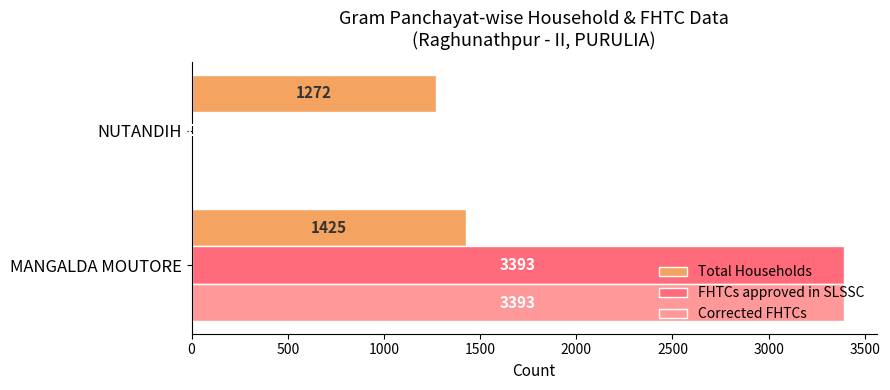

Count the number of data series in this chart.

3